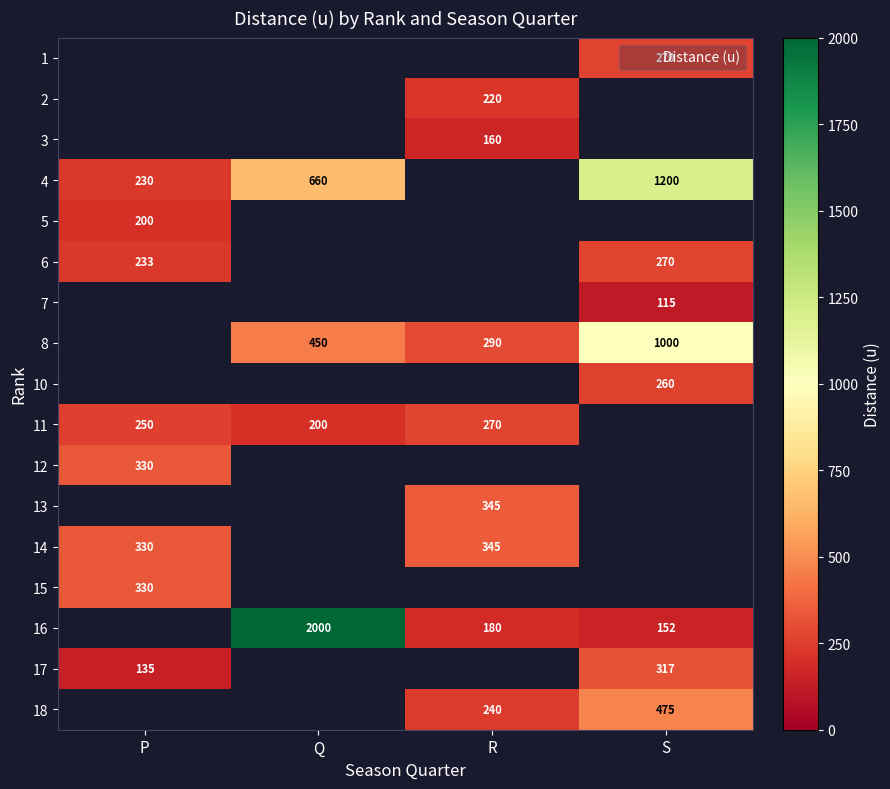

Is it true that 17 equals 135 at P?

True